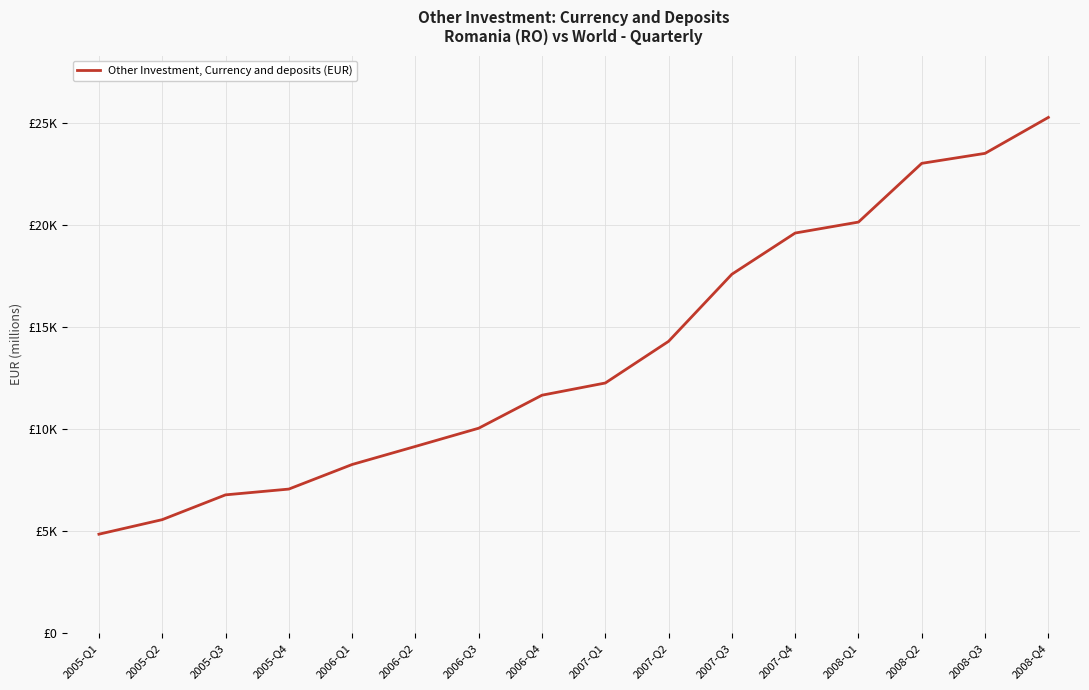

List the labels in order of value, smallest first.

2005-Q1, 2005-Q2, 2005-Q3, 2005-Q4, 2006-Q1, 2006-Q2, 2006-Q3, 2006-Q4, 2007-Q1, 2007-Q2, 2007-Q3, 2007-Q4, 2008-Q1, 2008-Q2, 2008-Q3, 2008-Q4